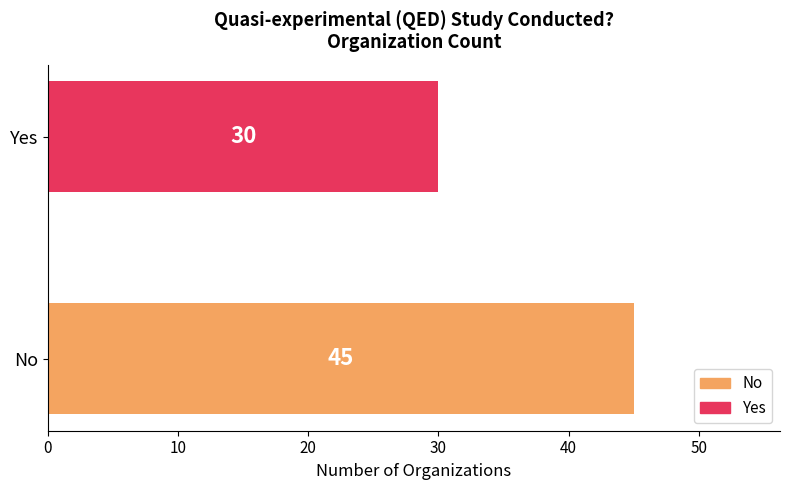

What value does the data have at No?

45